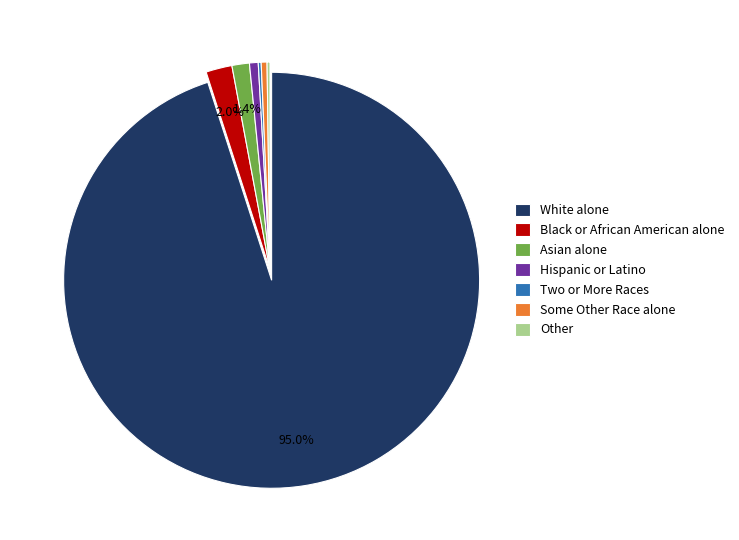

What is the majority slice?

White alone